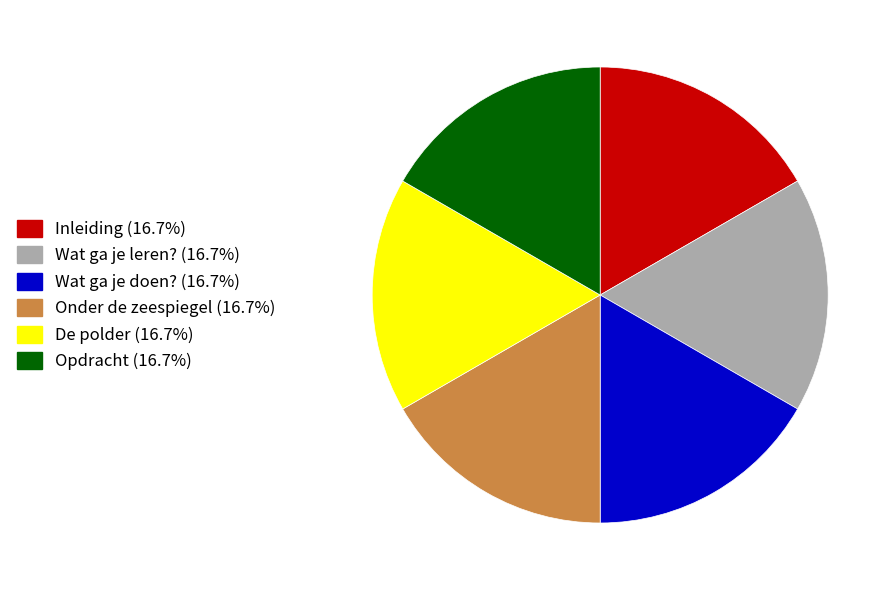

Is the sum of Onder de zeespiegel and Opdracht greater than half?

No